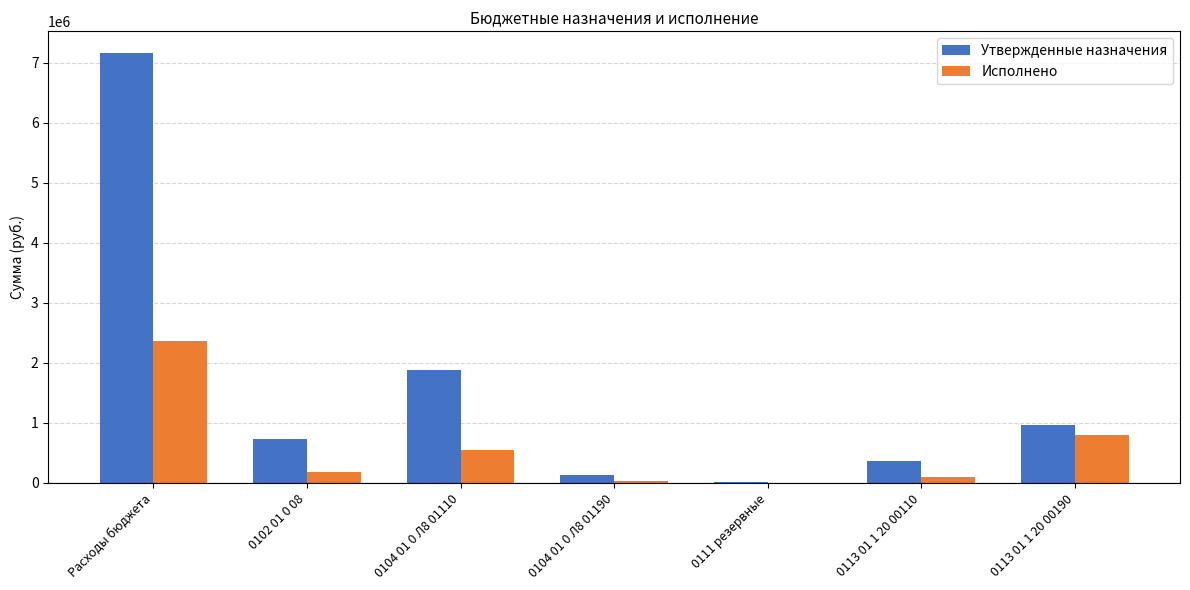

Where is Утвержденные назначения nearest to the value 3586143?

0104 01 0 Л8 01110